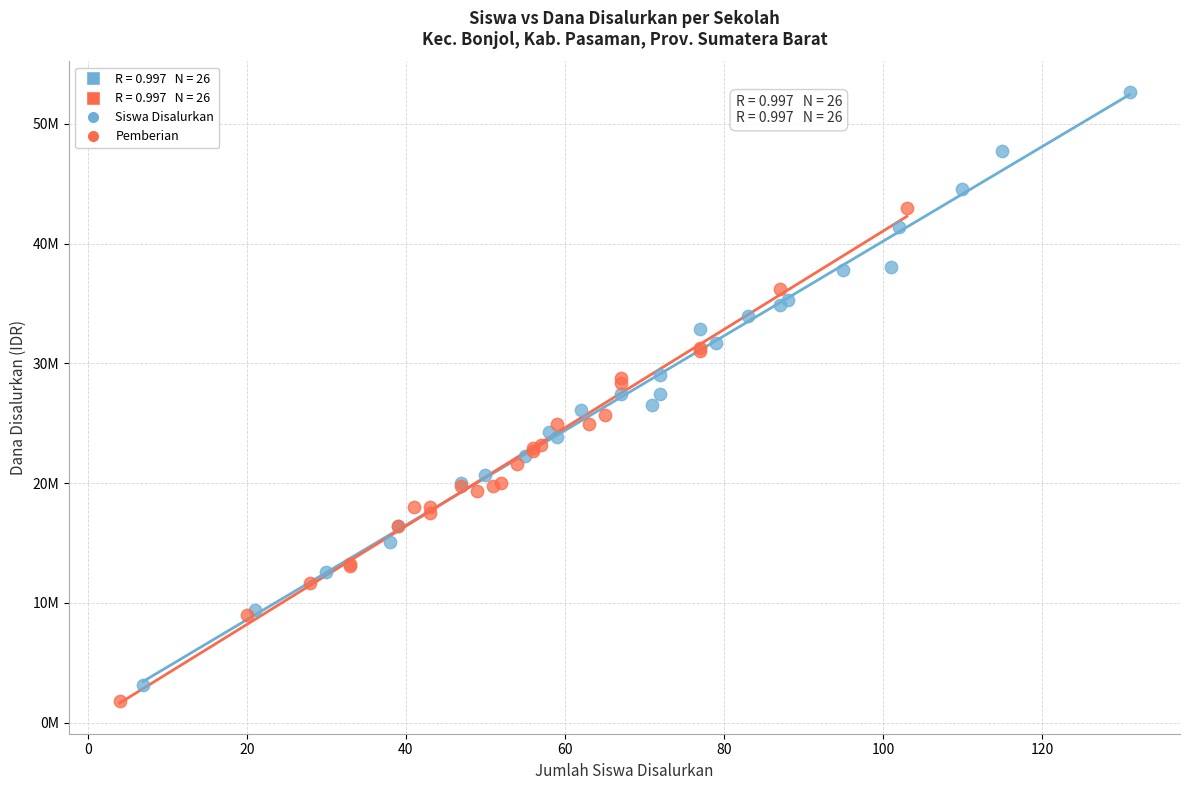

Which series reaches the maximum Y coordinate?

Siswa Disalurkan